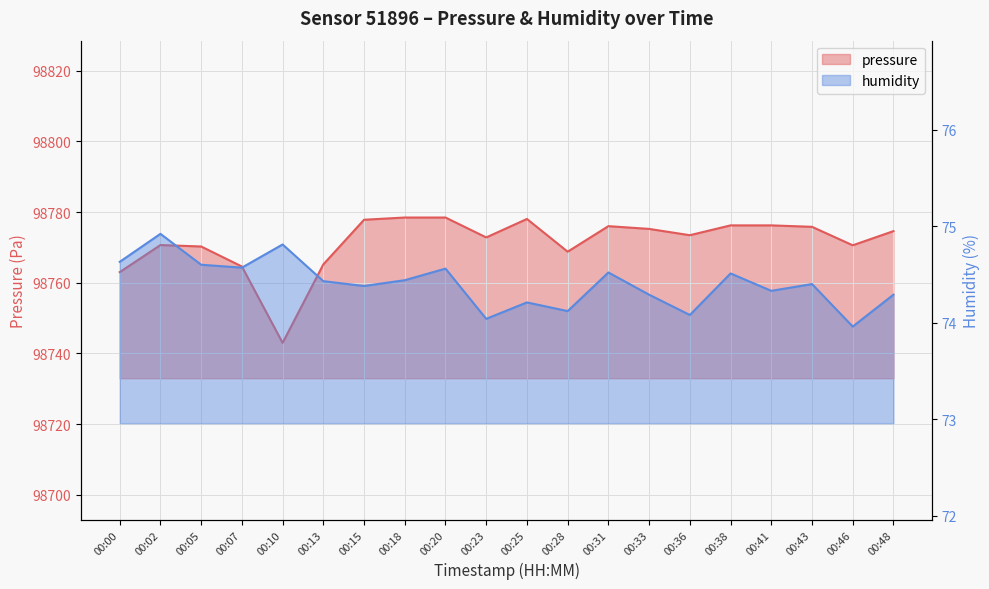

How many values in the pressure series are below 98774?

10